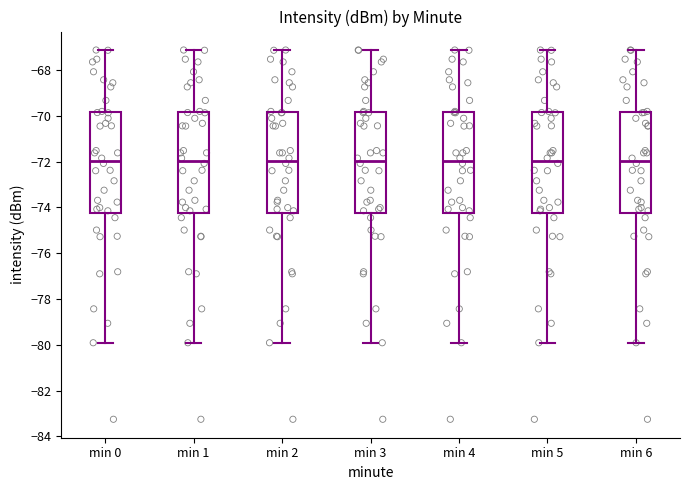

Reading left to right, transcribe this box plot: for each box, give where its median line is, the range the box spans, and where its two whiskers end, as read against the y-axis. The values are not printed on the chart, so give them approximately, as read against the axis.

min 0: median -72.0, box -74.2 to -69.8, whiskers -80.0 to -67.2
min 1: median -72.0, box -74.2 to -69.8, whiskers -80.0 to -67.2
min 2: median -72.0, box -74.2 to -69.8, whiskers -80.0 to -67.2
min 3: median -72.0, box -74.2 to -69.8, whiskers -80.0 to -67.2
min 4: median -72.0, box -74.2 to -69.8, whiskers -80.0 to -67.2
min 5: median -72.0, box -74.2 to -69.8, whiskers -80.0 to -67.2
min 6: median -72.0, box -74.2 to -69.8, whiskers -80.0 to -67.2